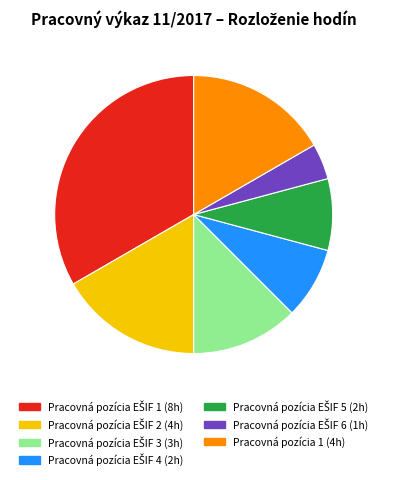

Does any single category account for the majority?

No